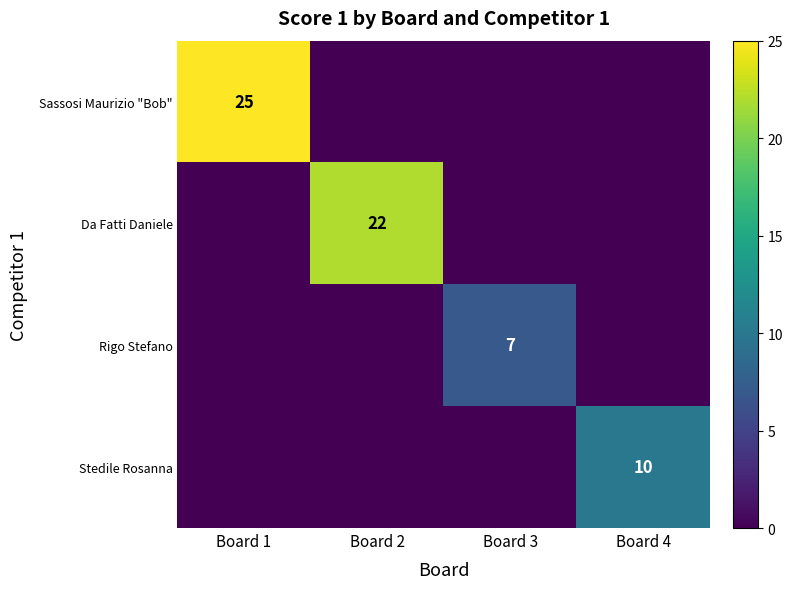

Count the number of categories in the chart.

4